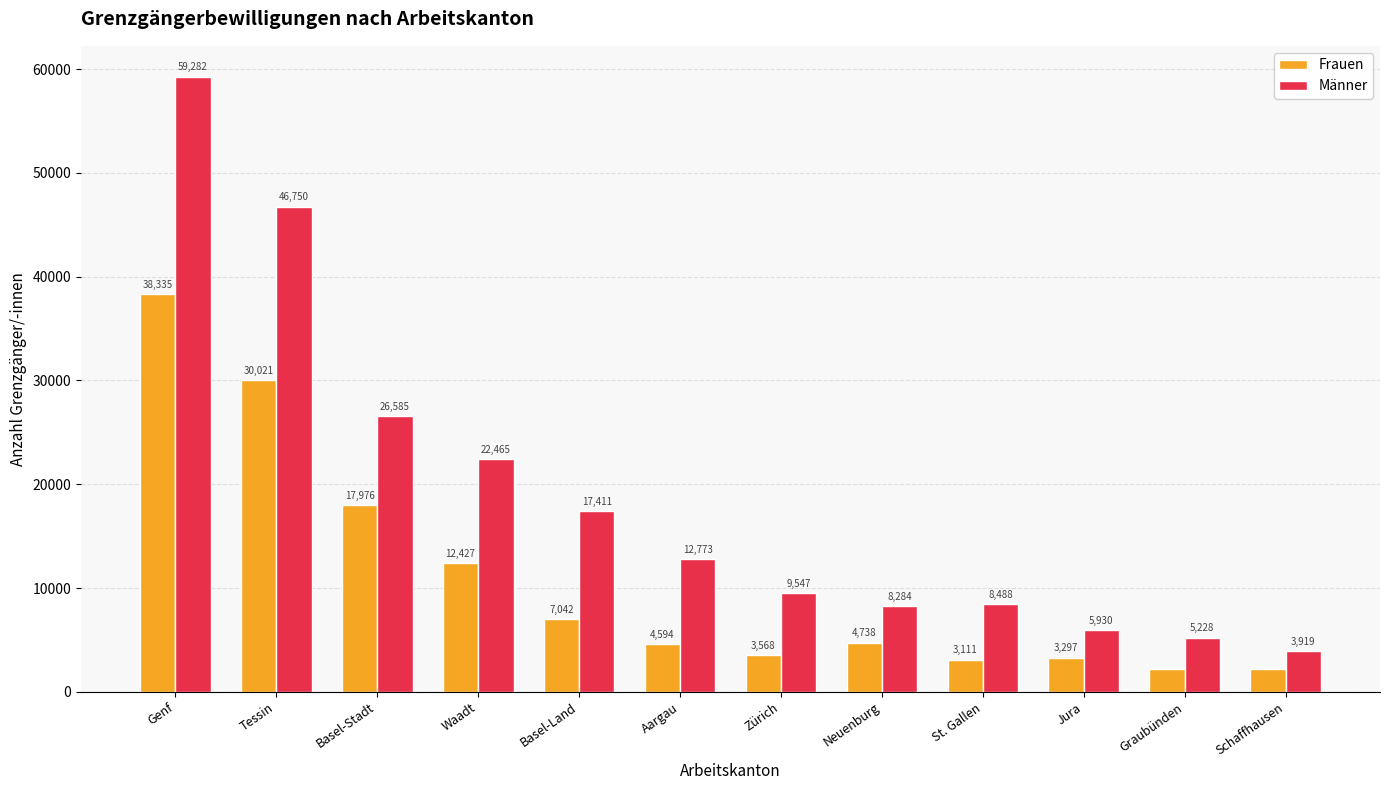

At which label is Frauen closest to 20283?

Basel-Stadt